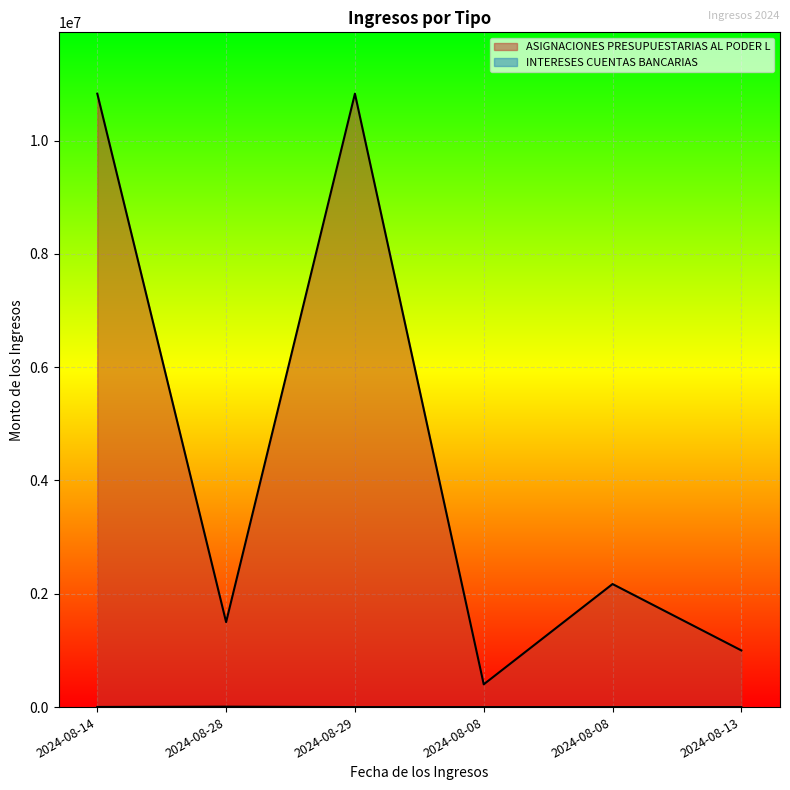

Rank the series at 2024-08-29 from highest to lowest value.

ASIGNACIONES PRESUPUESTARIAS AL PODER L, INTERESES CUENTAS BANCARIAS